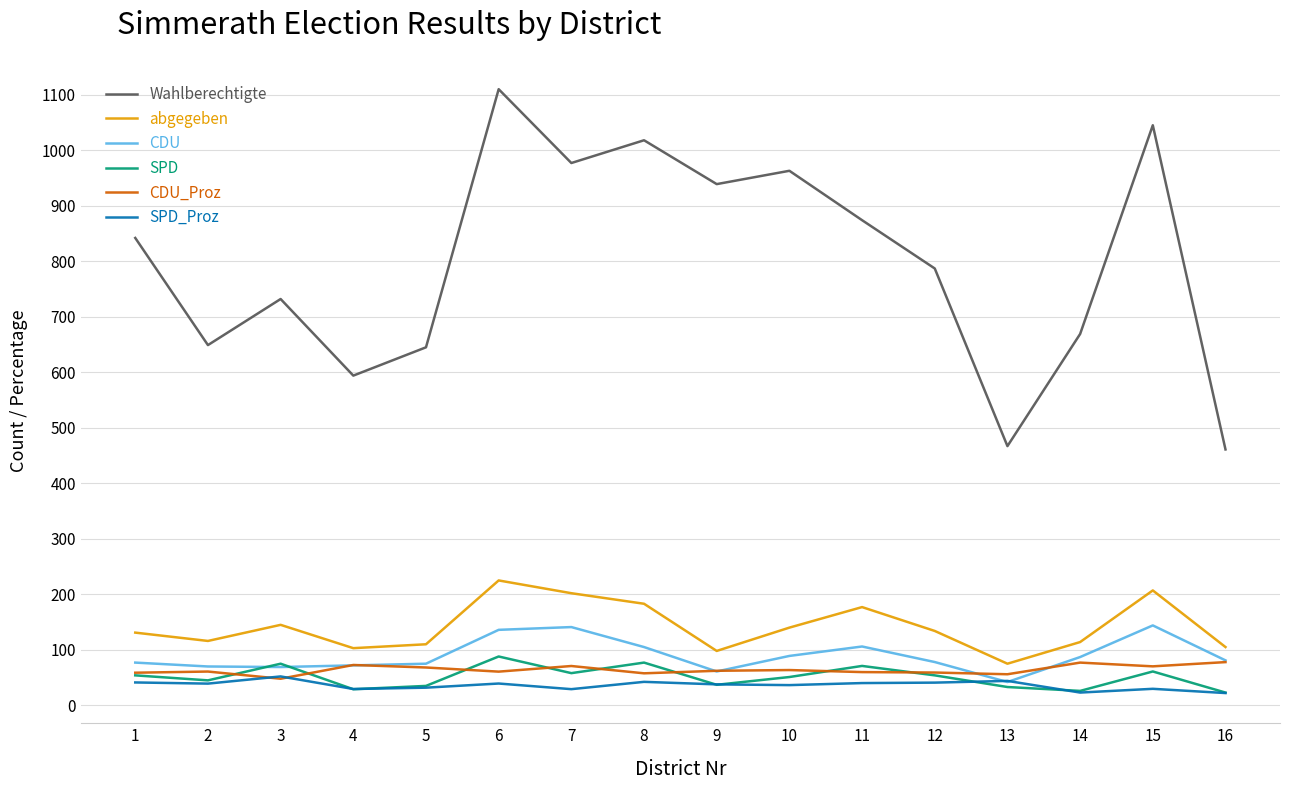

At which category does abgegeben reach its first local peak?

3